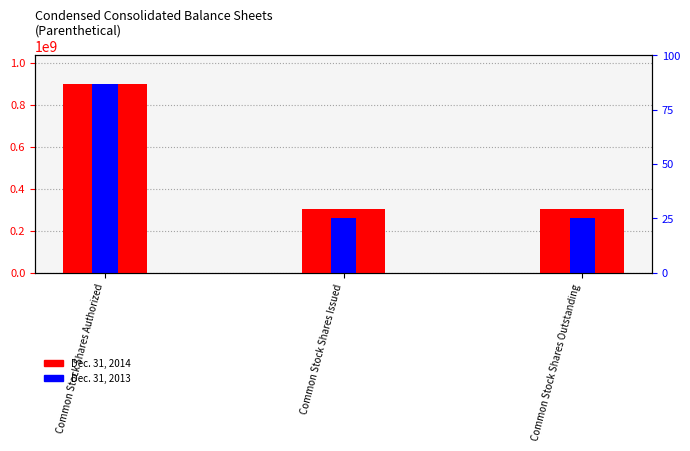

What are all the series names shown in the legend?

Dec. 31, 2014, Dec. 31, 2013